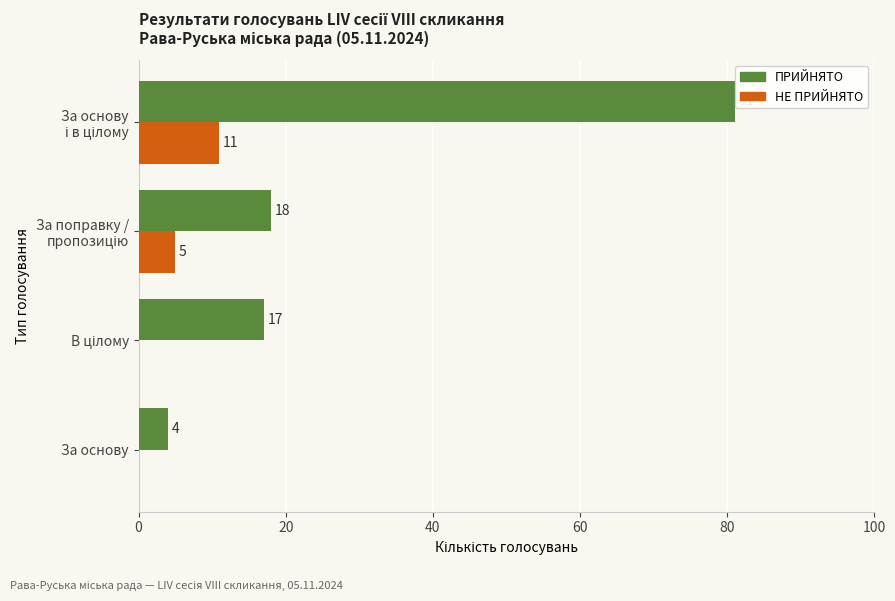

What is the greatest value displayed?

81